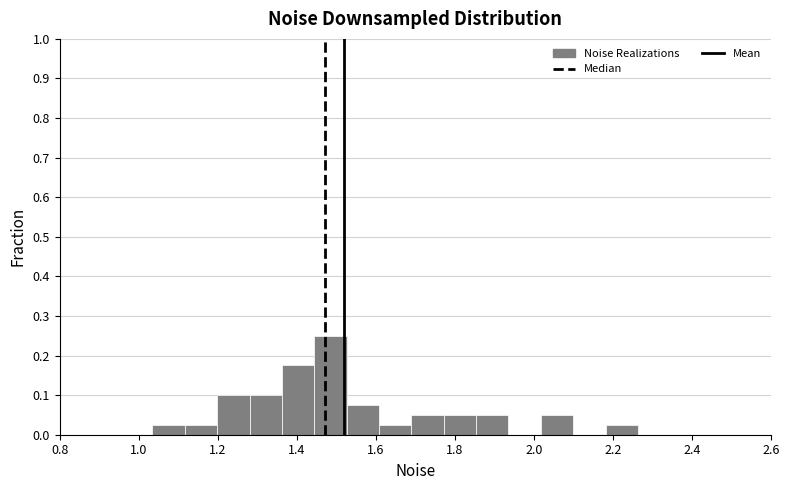

Reading left to right, transcribe this chart: for each bar, give the range it covers on the x-axis and its height. Neither the bar edges nor the heights are printed on the chart, so give them approximately, as read against the axes.

1.04 to 1.12: 0.03
1.12 to 1.20: 0.03
1.20 to 1.28: 0.10
1.28 to 1.36: 0.10
1.36 to 1.44: 0.18
1.44 to 1.52: 0.25
1.52 to 1.60: 0.08
1.60 to 1.68: 0.03
1.68 to 1.78: 0.05
1.78 to 1.86: 0.05
1.86 to 1.94: 0.05
1.94 to 2.02: 0
2.02 to 2.10: 0.05
2.10 to 2.18: 0
2.18 to 2.26: 0.03